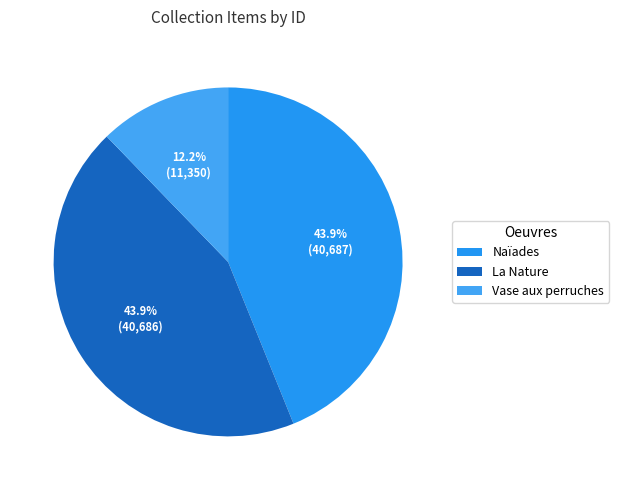

The Vase aux perruches slice represents 1% of the pie. True or false?

False